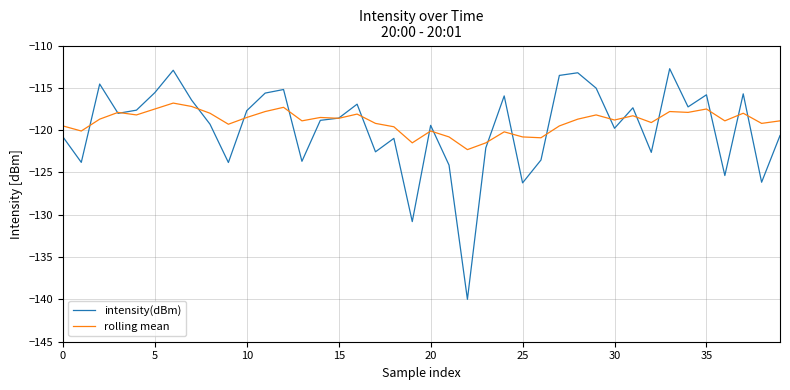

Which series has the largest range (max minus min)?

intensity(dBm)